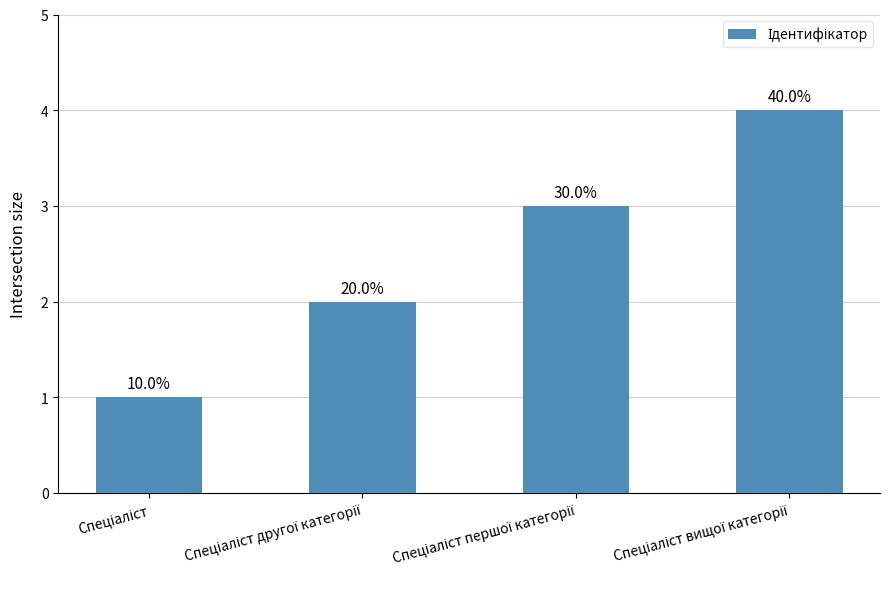

Which label corresponds to the smallest value in the chart?

Спеціаліст